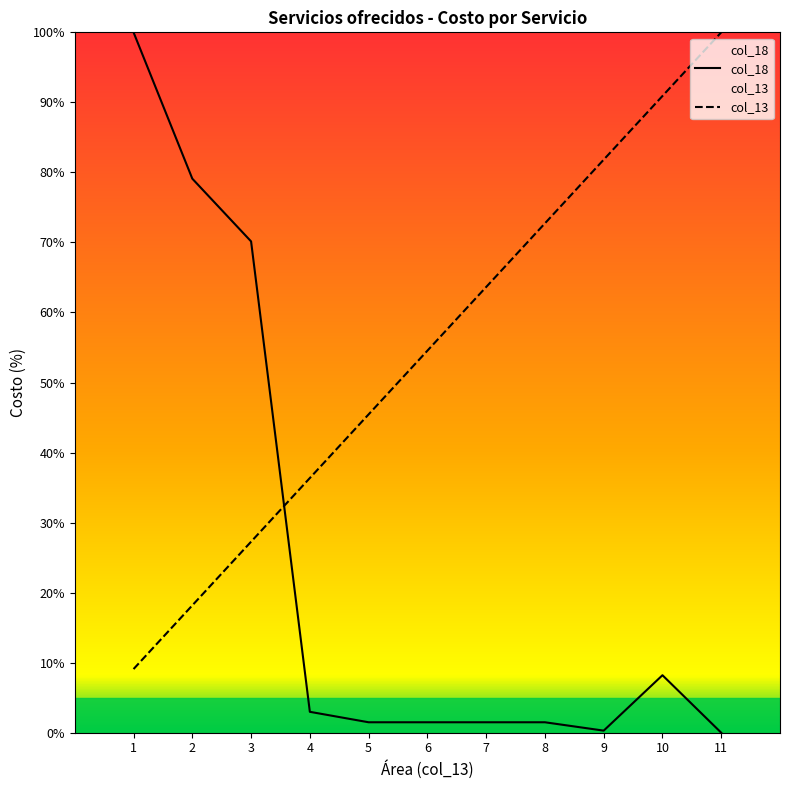

What is the minimum value shown in the chart?

0.0